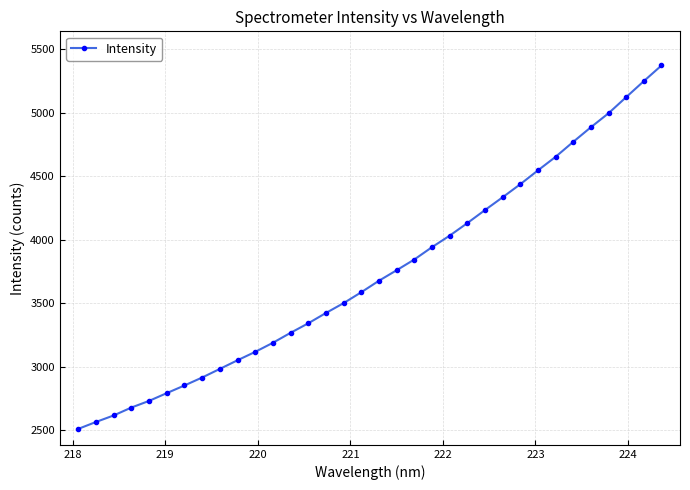

What is the value of the 26th point from the left?

4438.0